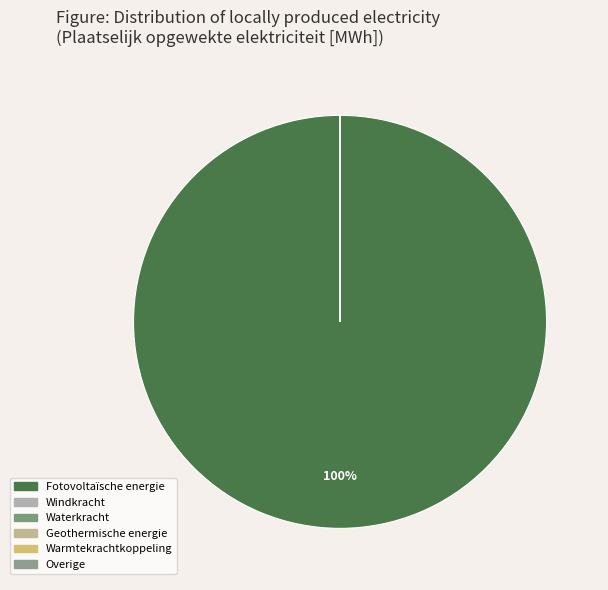

Which category has the biggest portion of the pie?

Fotovoltaïsche energie